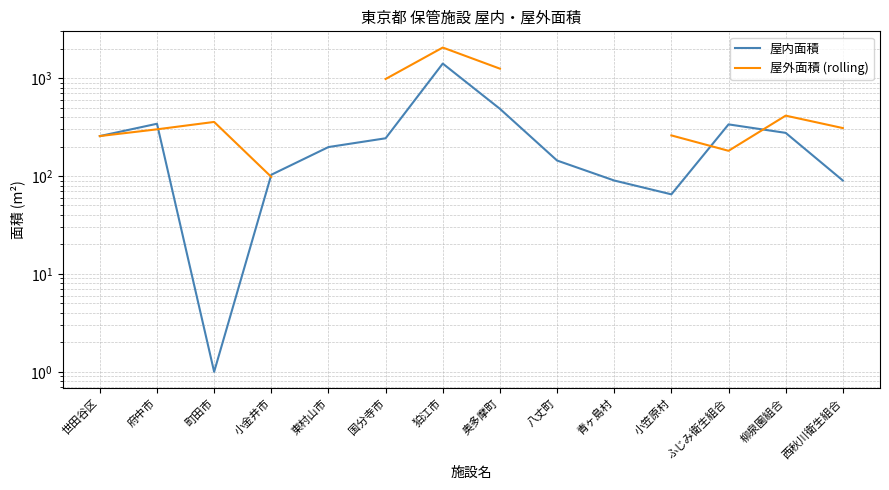

What are all the series names shown in the legend?

屋内面積, 屋外面積 (rolling)